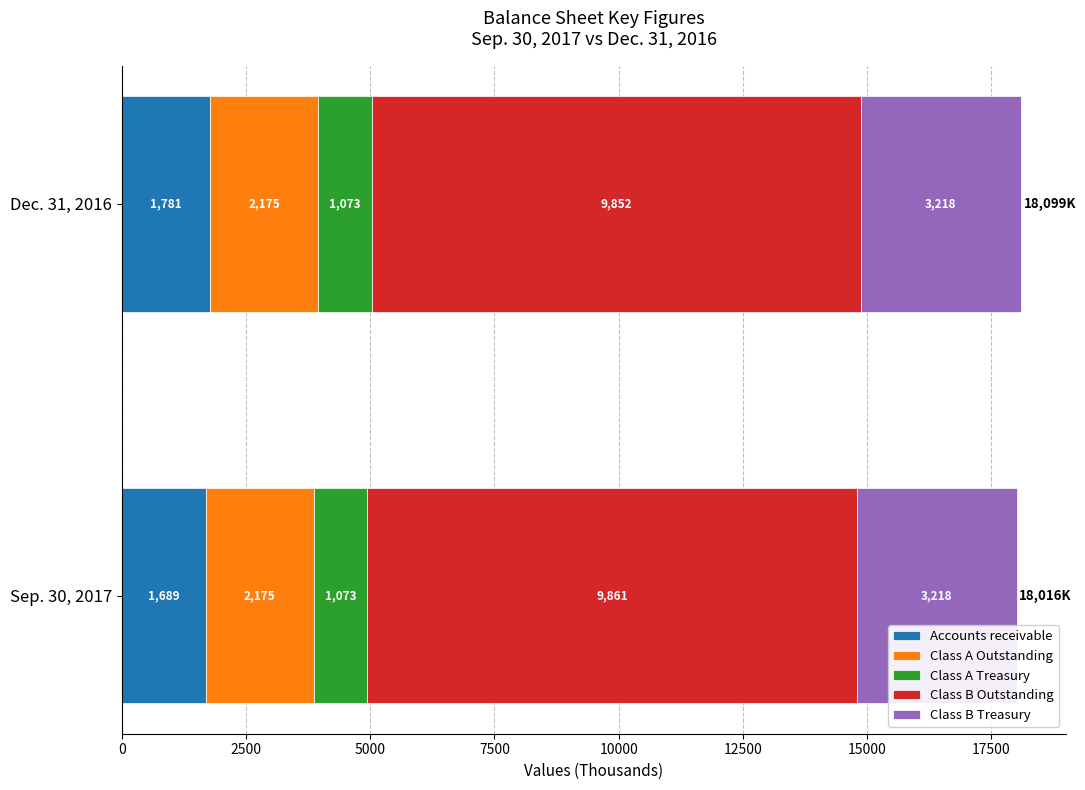

How many series are shown in this chart?

5